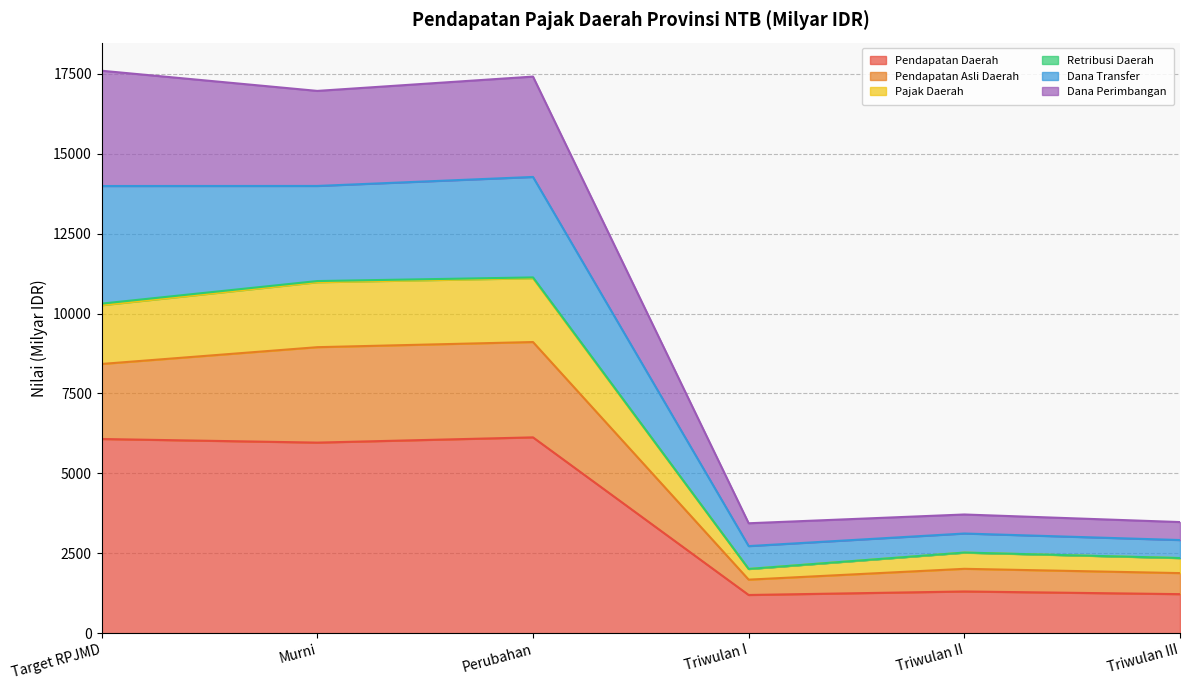

True or false: Pendapatan Asli Daerah has more than 0 interior local peaks.

True